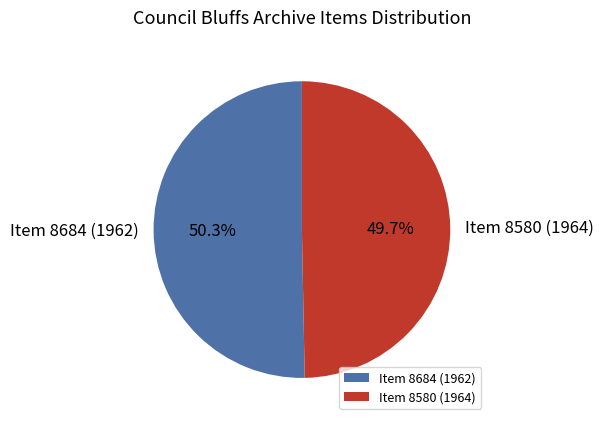

To the nearest percent, what is the average slice percentage?

50%